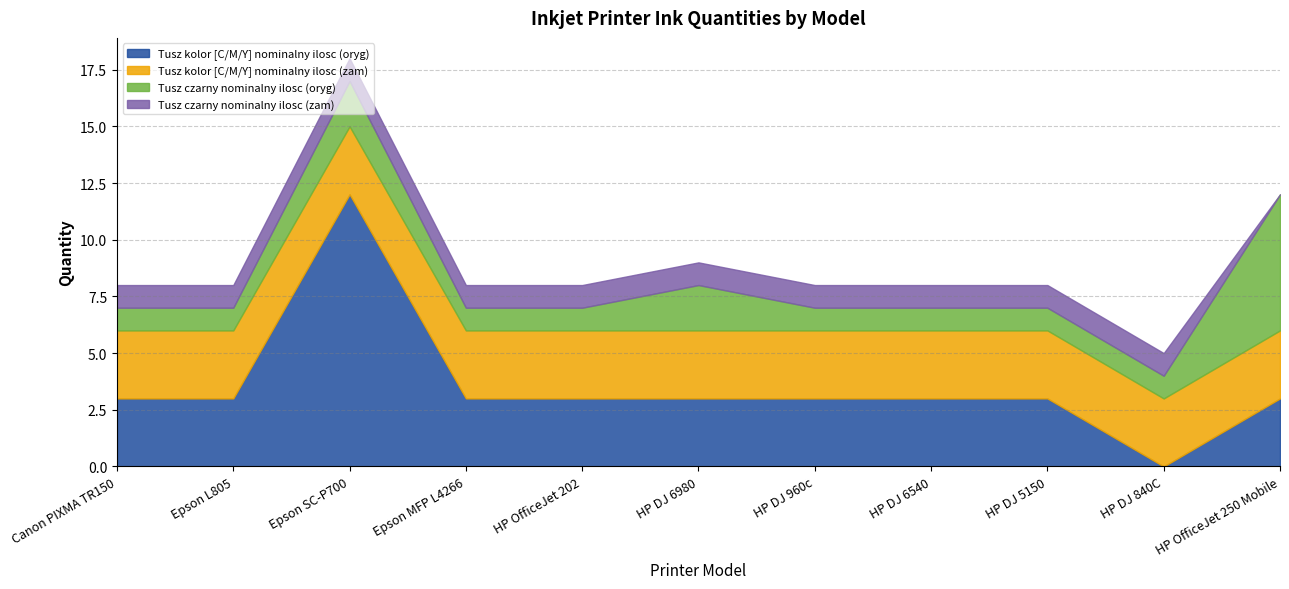

How many categories are shown in the chart?

11